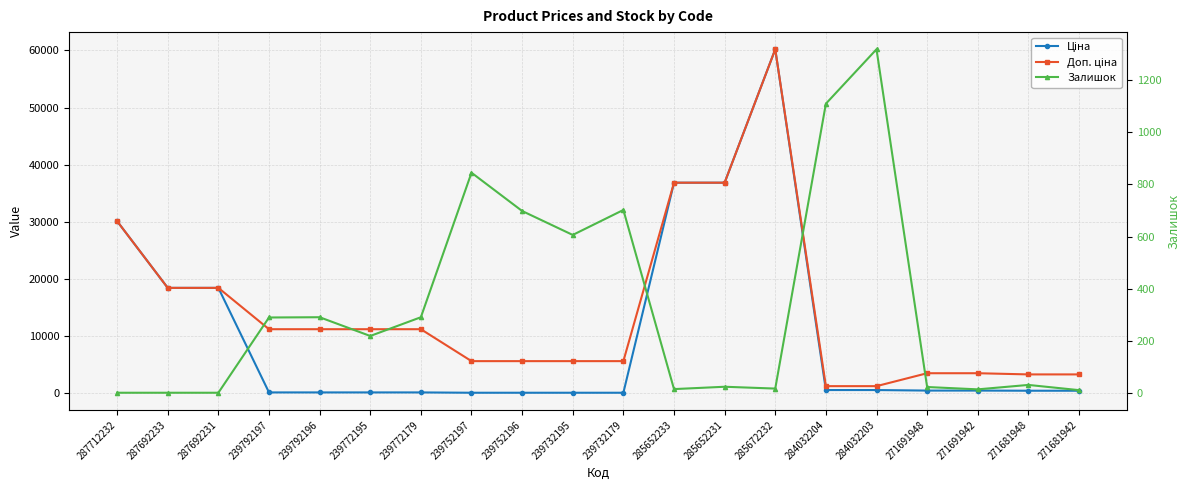

Rank the series by their maximum value, from highest to lowest.

Ціна, Доп. ціна, Залишок